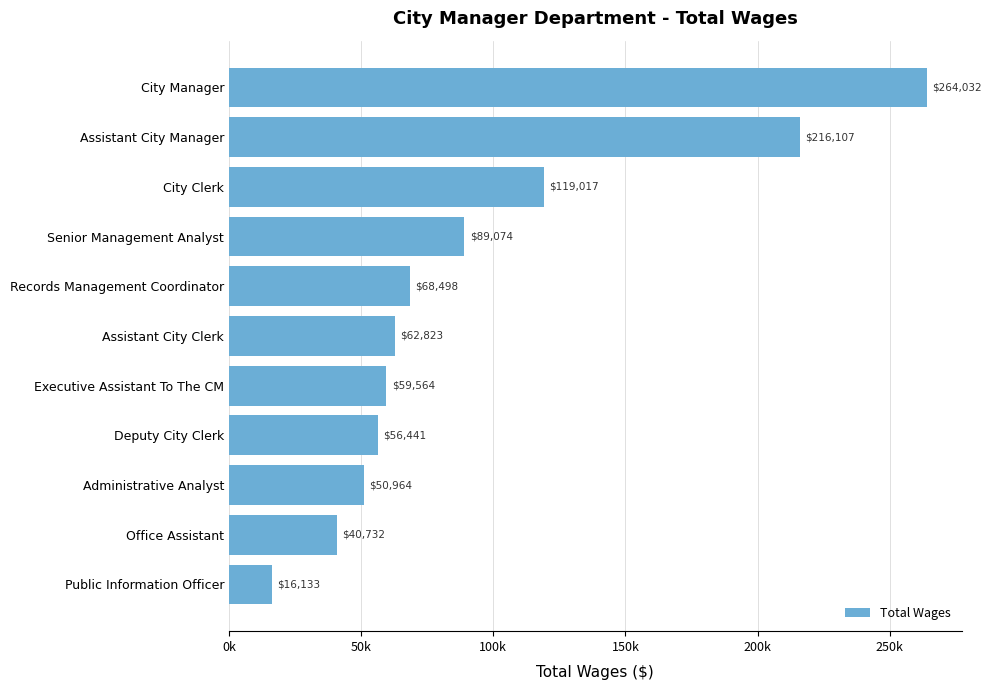

Does the chart contain any negative values?

No